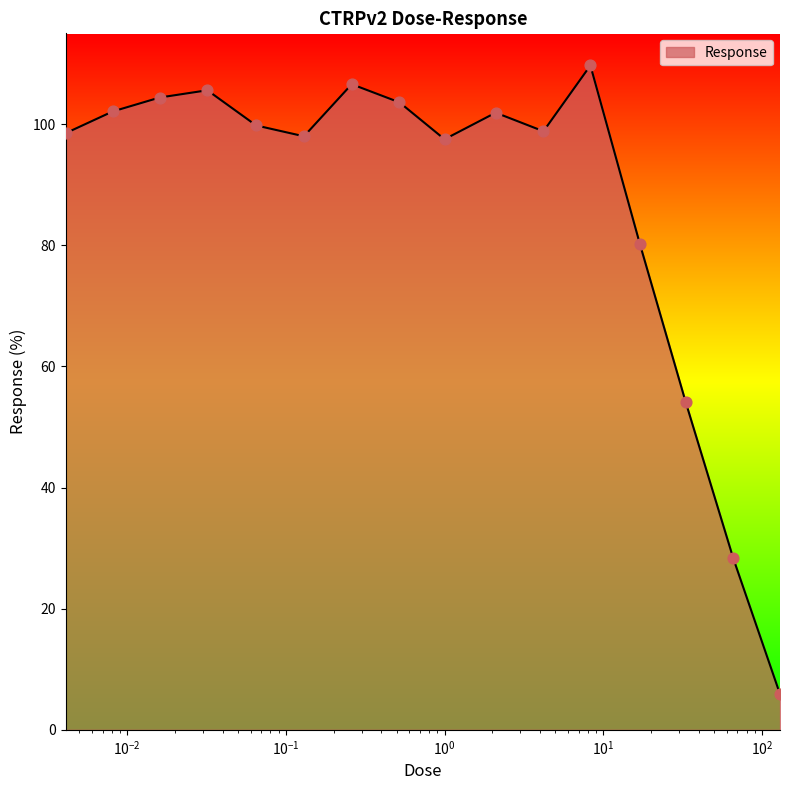

What is the greatest value displayed?

109.7